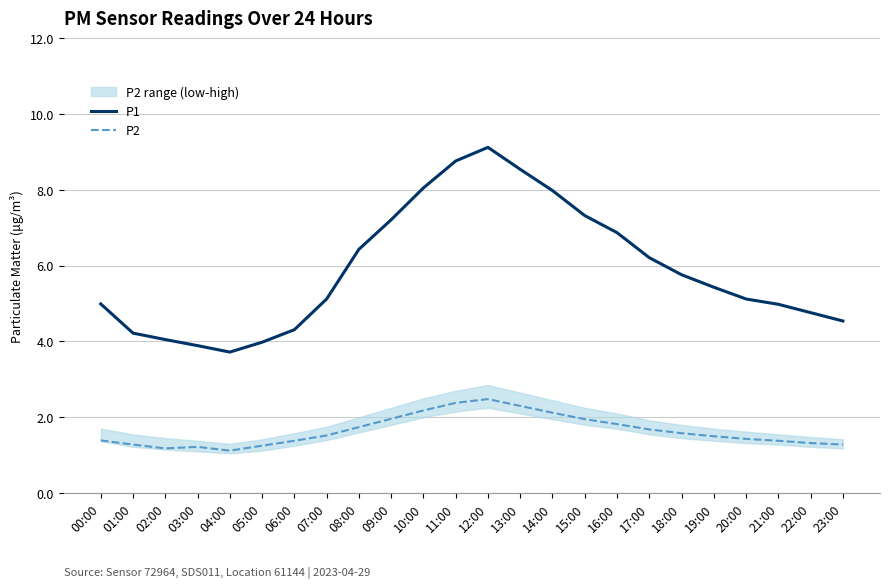

Which series has the largest total across all categories?

P1